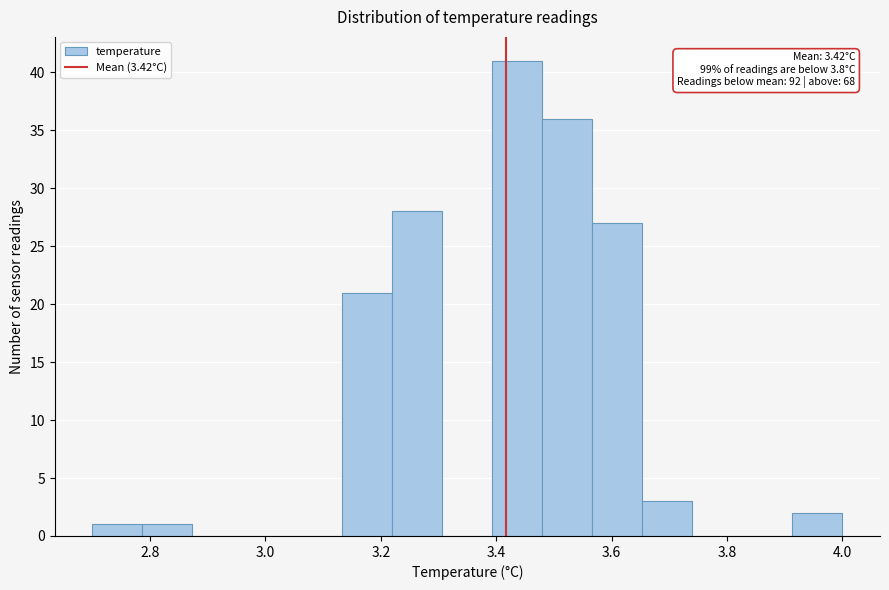

Which range on the x-axis has the tallest bar?

3.40 to 3.48